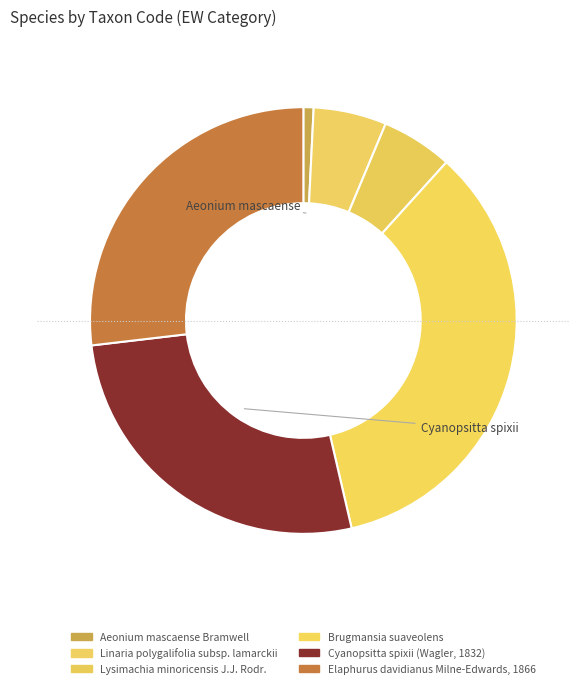

How many segments does this pie chart have?

6